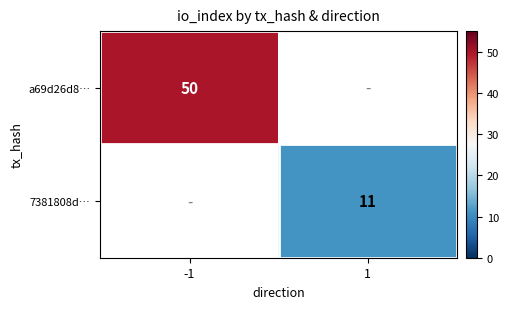

At which category does the chart reach its peak across all series?

-1